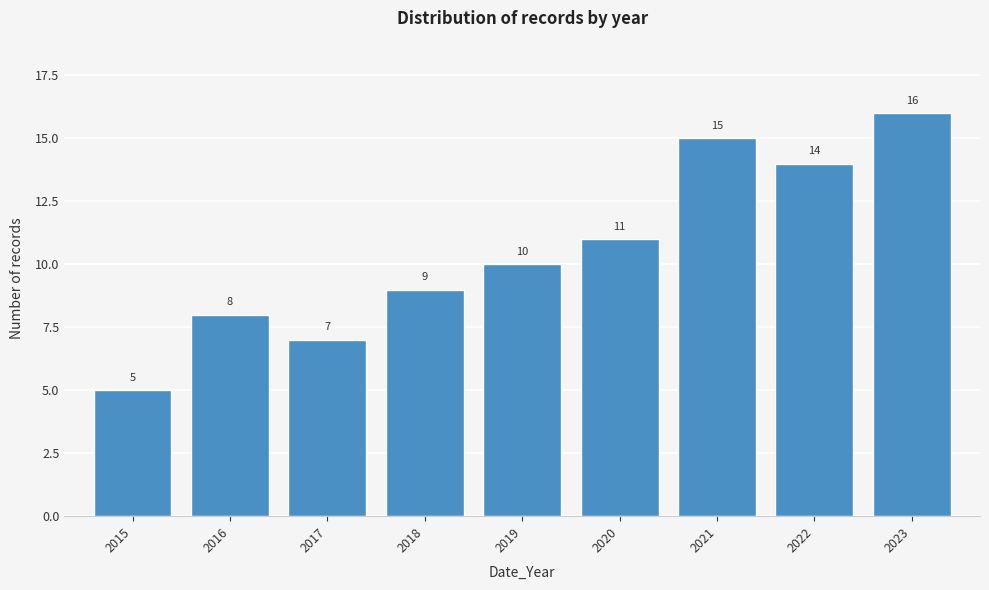

Reading left to right, transcribe all the data shown in this chart.

5	8	7	9	10	11	15	14	16